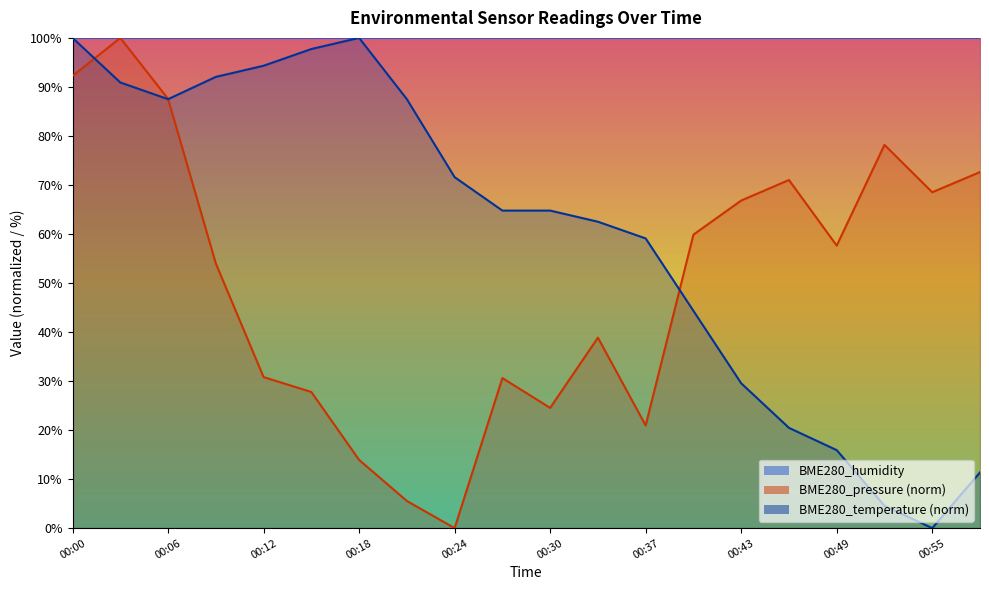

Does the chart display data point markers on the line(s)?

No